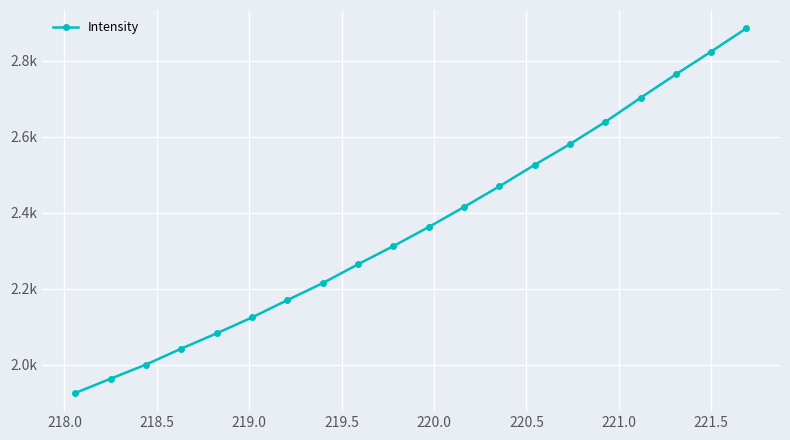

Does the chart have visible grid lines?

Yes